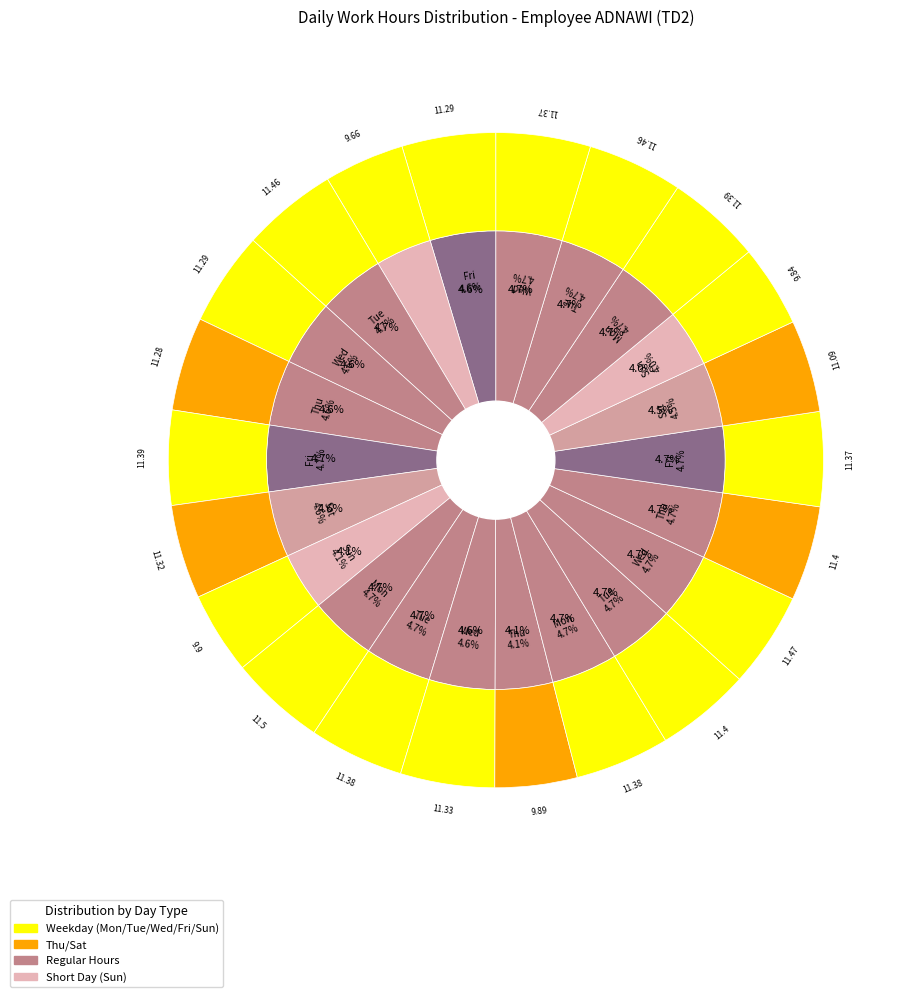

What portion of the pie excludes Fri (29)?

95.4%